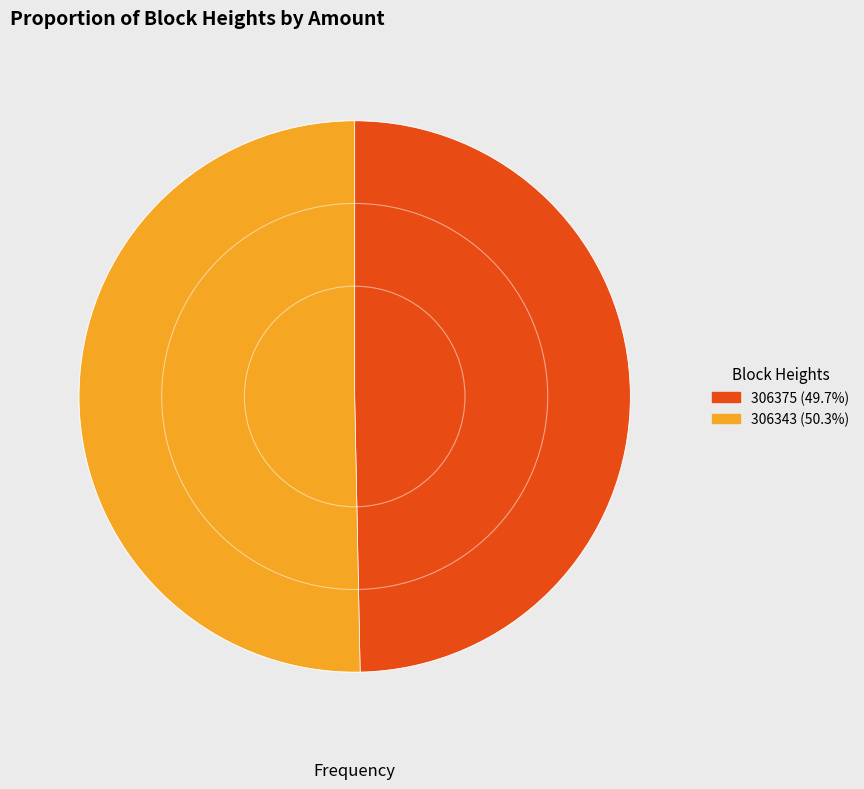

Do 306343 and 306375 together represent more than half of the pie?

Yes